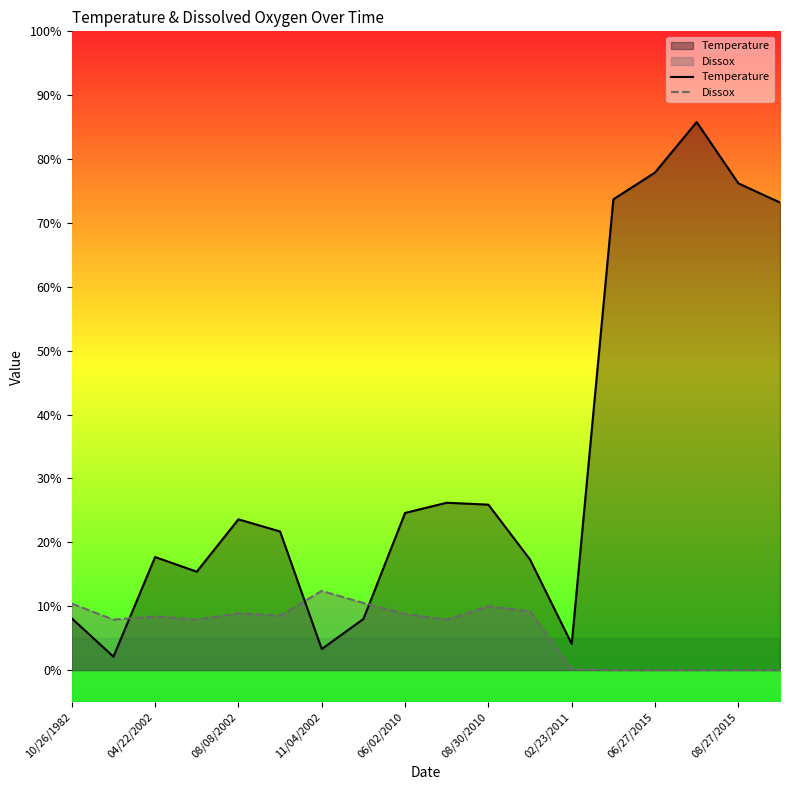

True or false: Temperature and Dissox cross at least once.

True